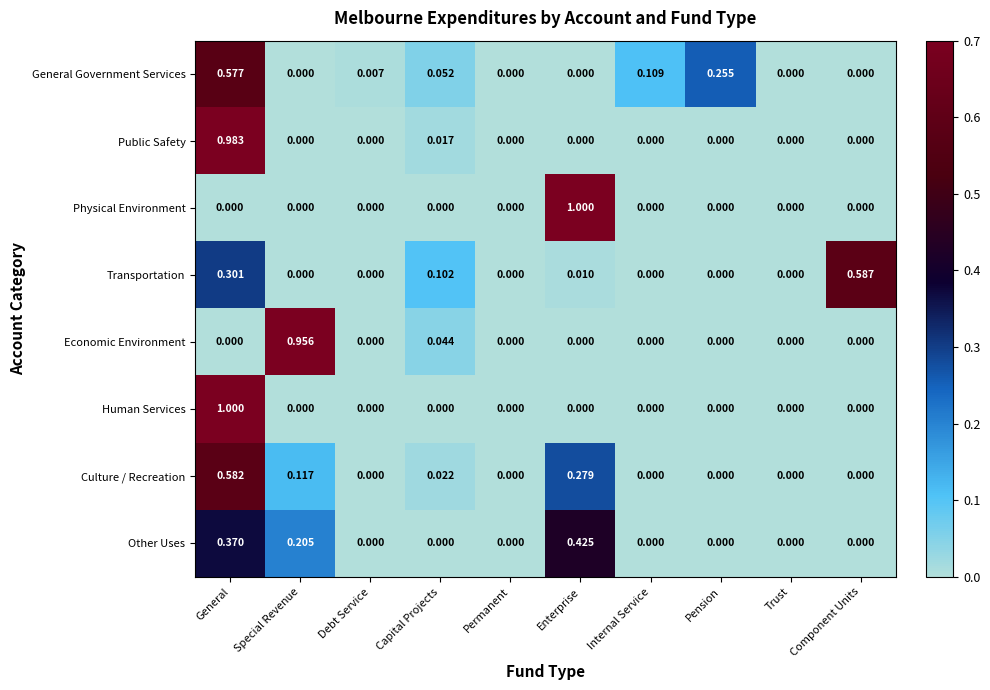

Between Capital Projects and Enterprise, which series saw the biggest shift?

Physical Environment